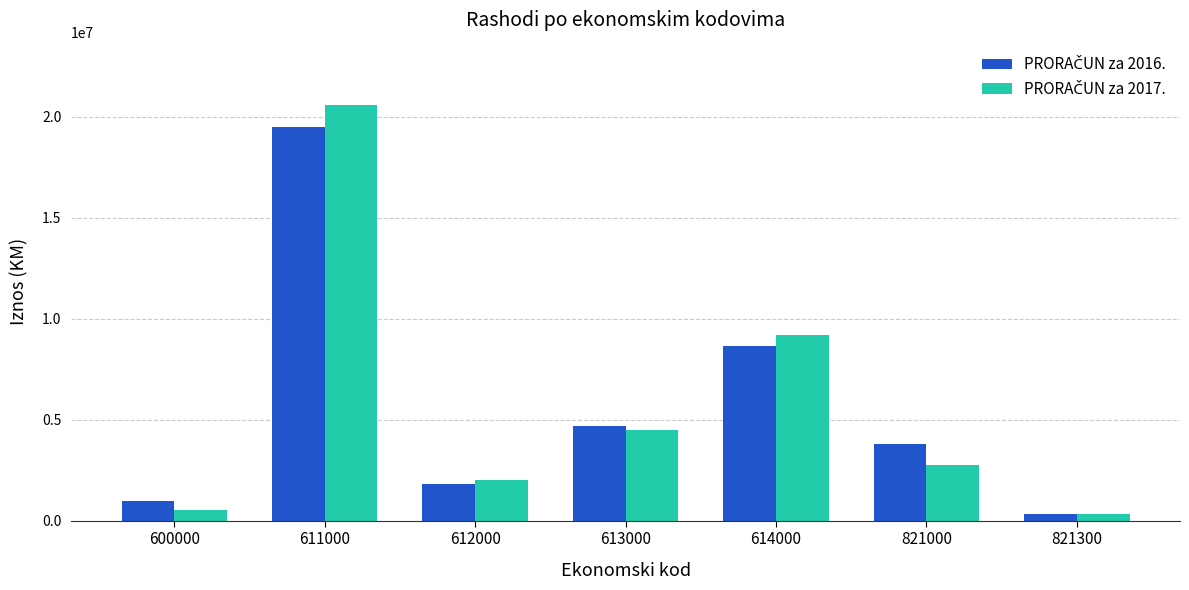

What is the maximum value shown in the chart?

20585650